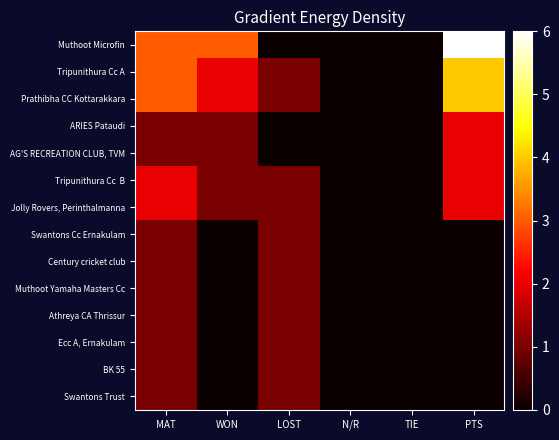

At which category is the sum across all series the highest?

MAT